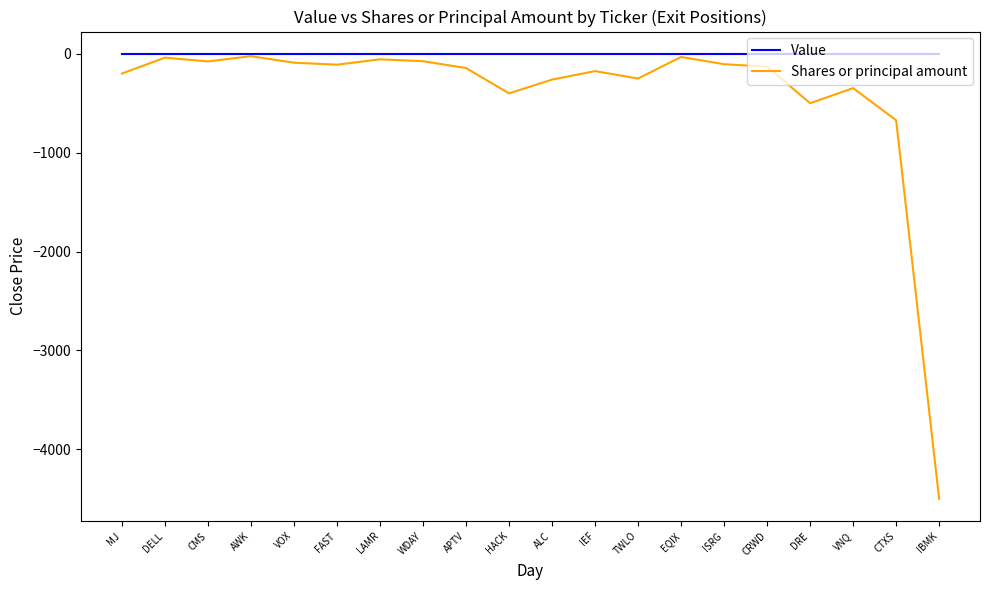

The Value series shows 0 at WDAY. True or false?

True